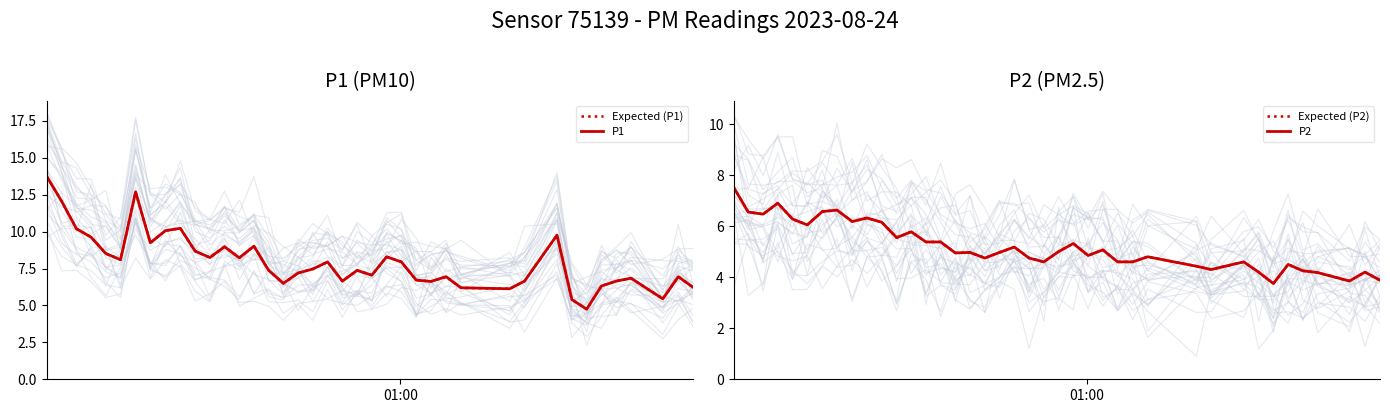

What is the lowest value of the Expected (P1) series?

4.8